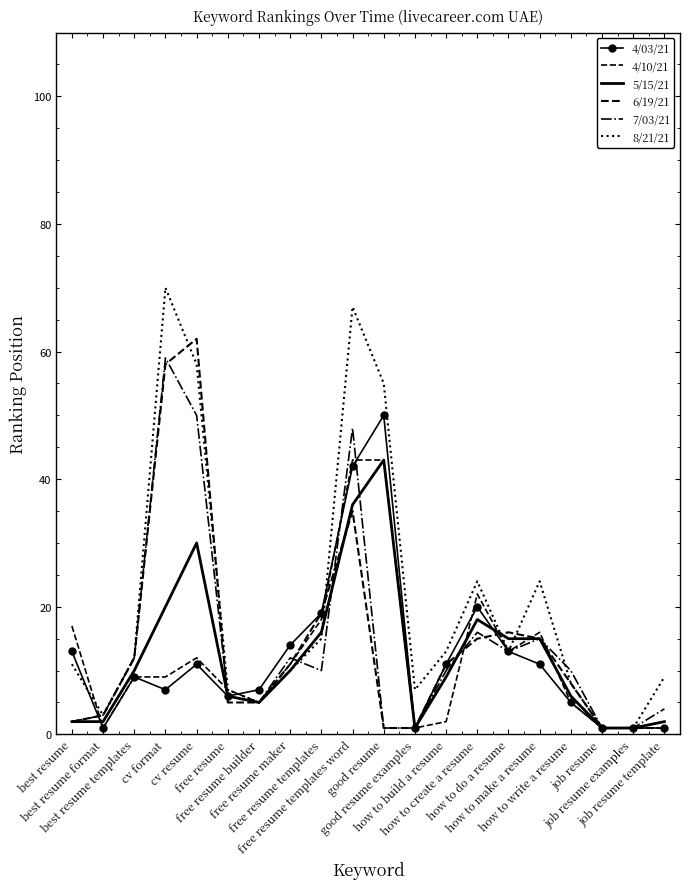

At which category does 4/03/21 reach its first local peak?

best resume templates